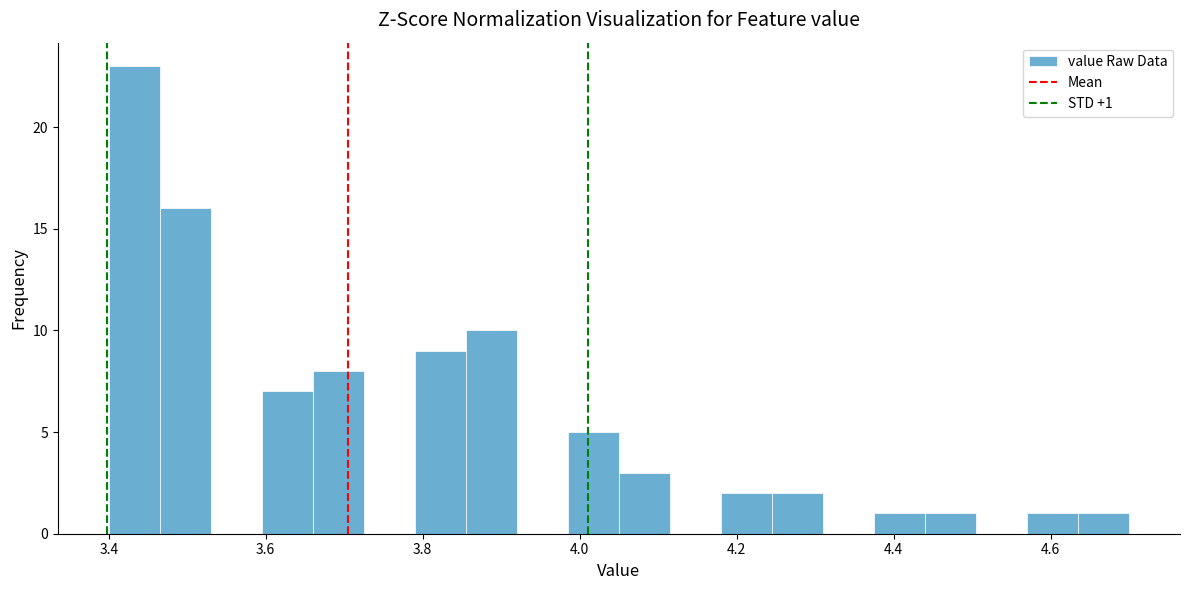

Around what value on the x-axis is the tallest bar? Give the approximate position of its centre, as read against the axis.

3.44